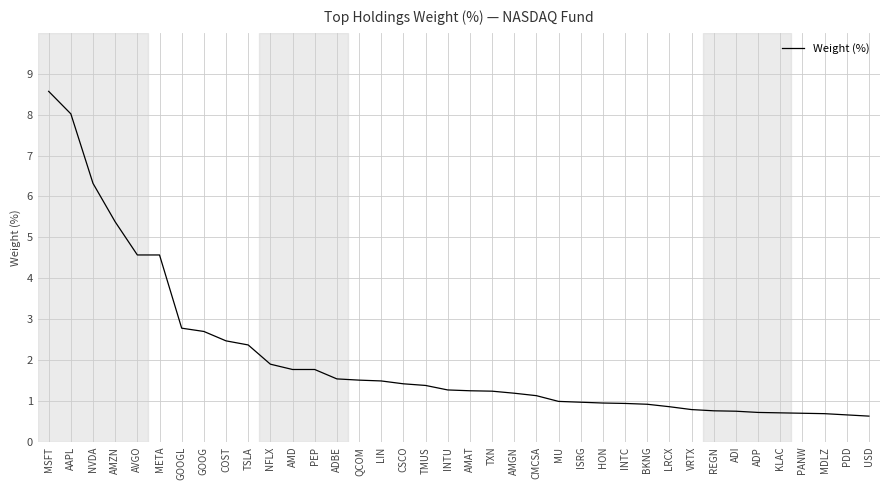

The chart shows a value of 1.5 at ADBE. True or false?

True